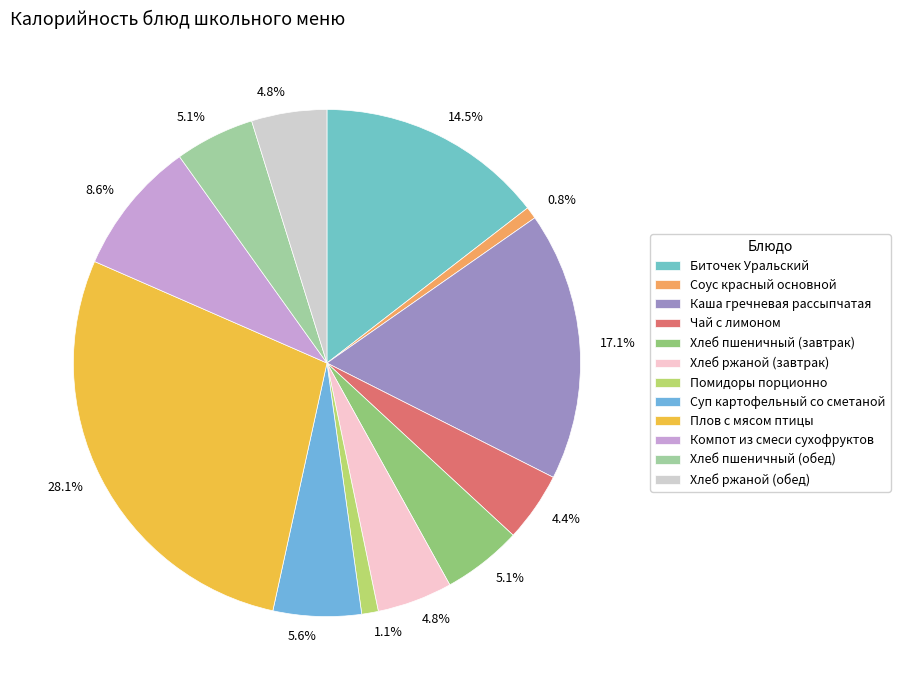

How many slices are in this pie chart?

12